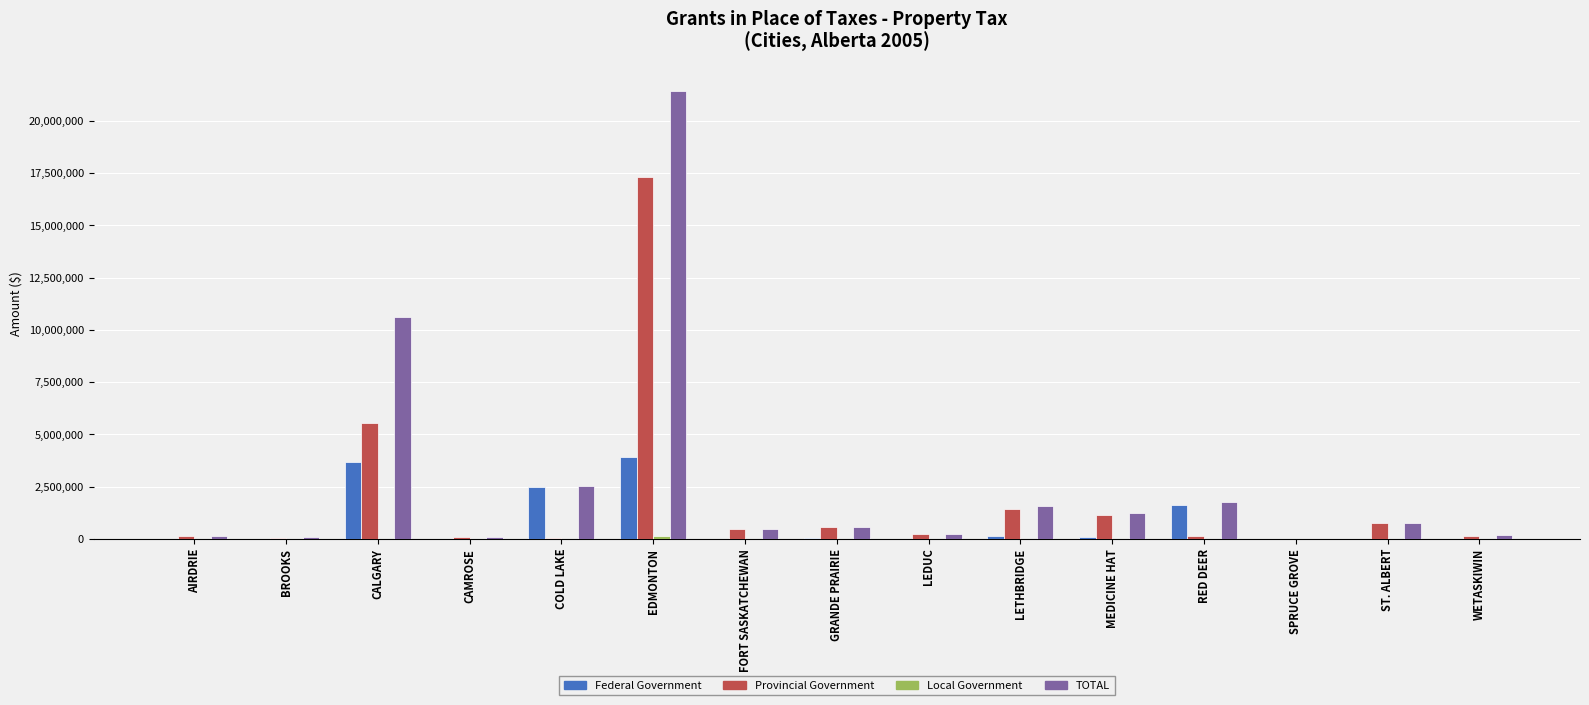

How many groups of bars are there?

15